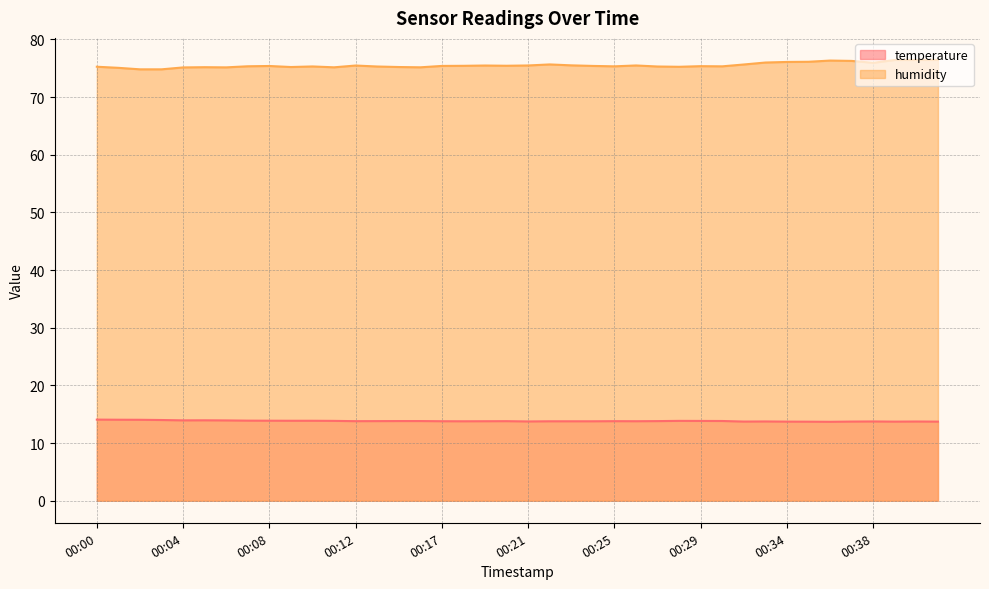

Reading right to left, what are all the values shown in this chart?

temperature: 00:41=13.7	00:40=13.7	00:39=13.7	00:38=13.8	00:37=13.7	00:36=13.7	00:35=13.7	00:34=13.7	00:33=13.8	00:32=13.7	00:30=13.8	00:29=13.8	00:28=13.8	00:27=13.8	00:26=13.8	00:25=13.8	00:24=13.8	00:23=13.8	00:22=13.8	00:21=13.8	00:20=13.8	00:19=13.8	00:18=13.8	00:17=13.8	00:16=13.8	00:15=13.8	00:14=13.8	00:12=13.8	00:11=13.8	00:10=13.9	00:09=13.9	00:08=13.9	00:07=13.9	00:06=13.9	00:05=13.9	00:04=13.9	00:03=14.0	00:02=14.0	00:01=14.1	00:00=14.1
humidity: 00:41=76.5	00:40=76.4	00:39=76.4	00:38=76.0	00:37=76.3	00:36=76.3	00:35=76.1	00:34=76.1	00:33=76.0	00:32=75.7	00:30=75.3	00:29=75.4	00:28=75.3	00:27=75.3	00:26=75.5	00:25=75.3	00:24=75.4	00:23=75.5	00:22=75.7	00:21=75.5	00:20=75.4	00:19=75.5	00:18=75.4	00:17=75.4	00:16=75.2	00:15=75.2	00:14=75.3	00:12=75.5	00:11=75.2	00:10=75.3	00:09=75.2	00:08=75.4	00:07=75.3	00:06=75.2	00:05=75.2	00:04=75.2	00:03=74.8	00:02=74.8	00:01=75.1	00:00=75.3